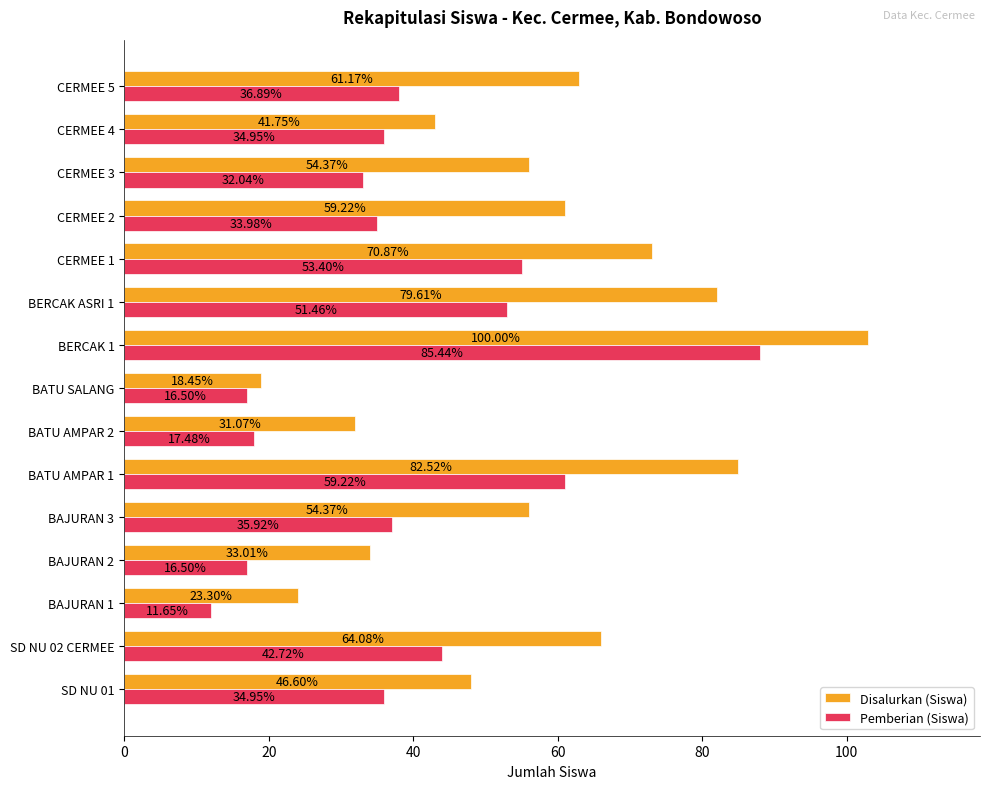

What position from the left is BAJURAN 1?

3